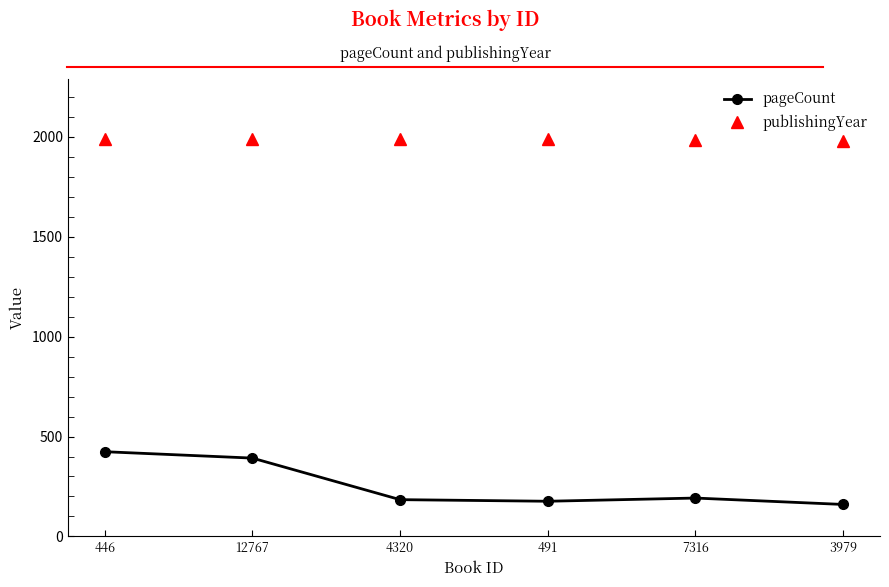

Count the number of categories in the chart.

6